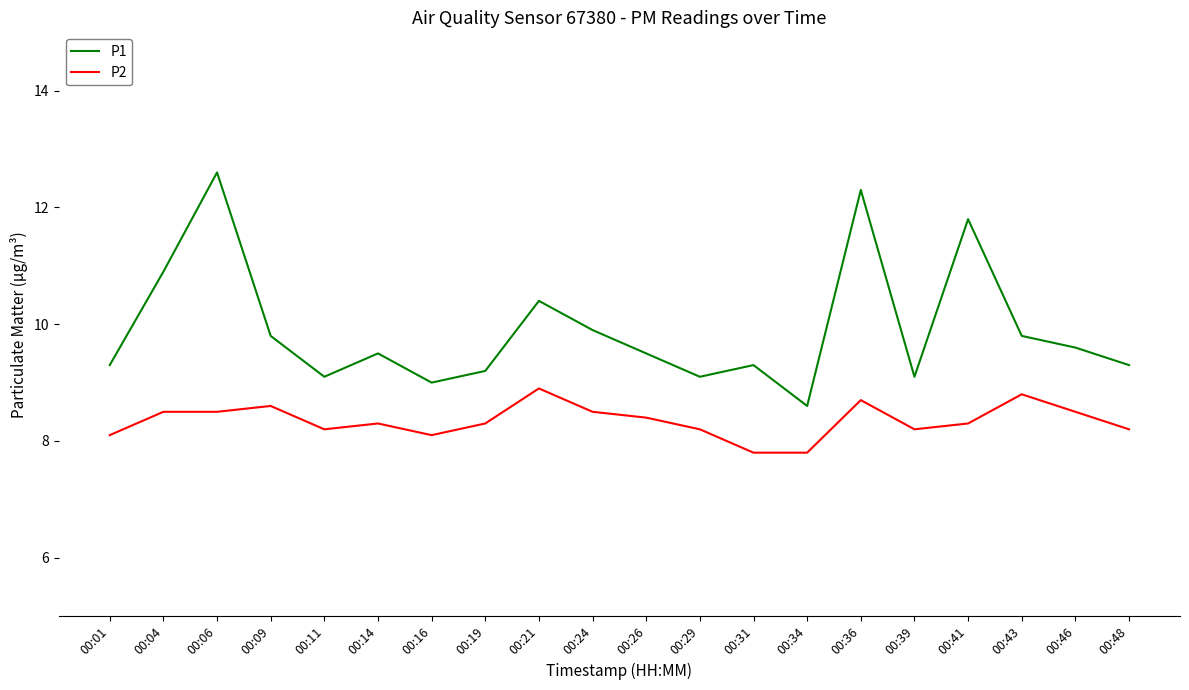

At 00:43, list the series in order from largest to smallest.

P1, P2